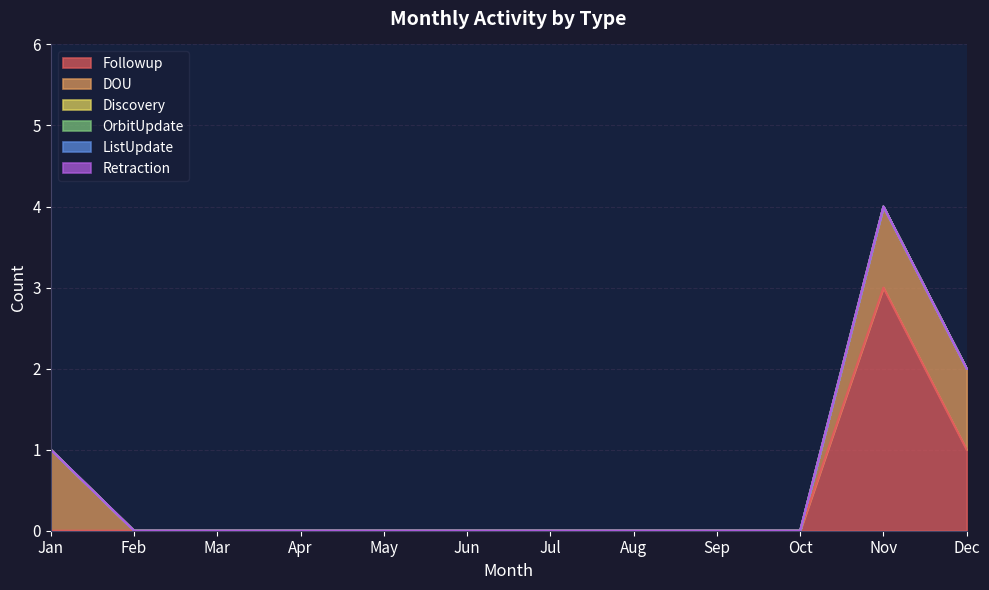

What is the difference between the maximum and minimum values in the DOU series?

1